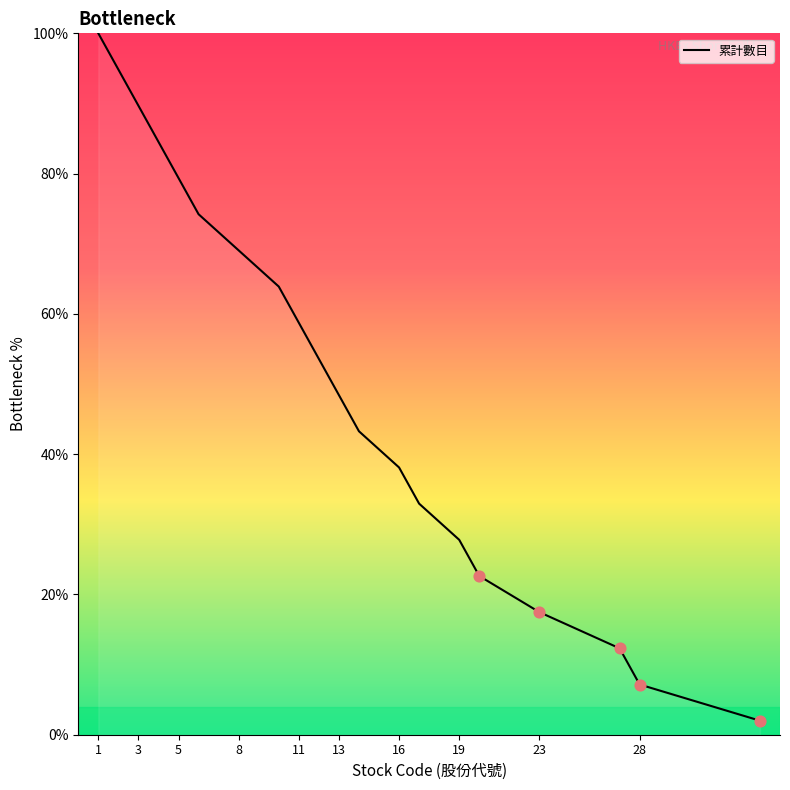

What is the greatest value displayed?

100.0